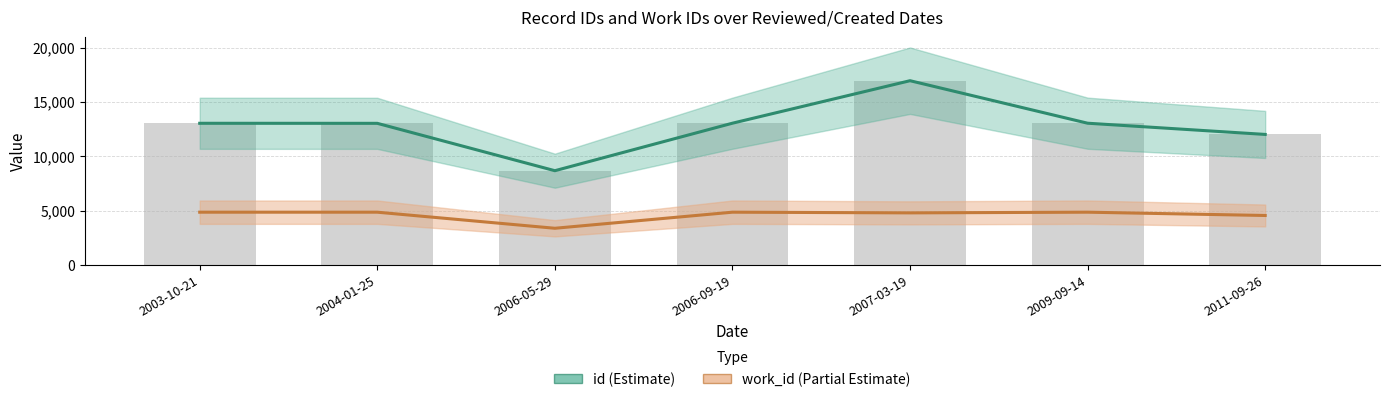

Does the chart contain any negative values?

No